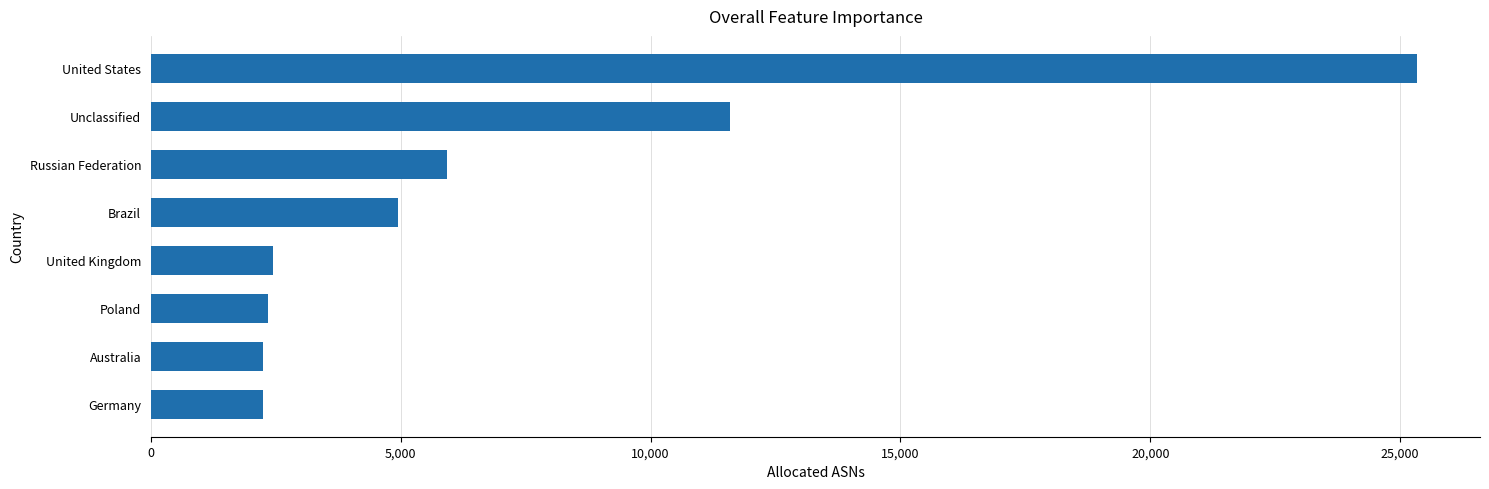

What value does the data have at United States?

25332